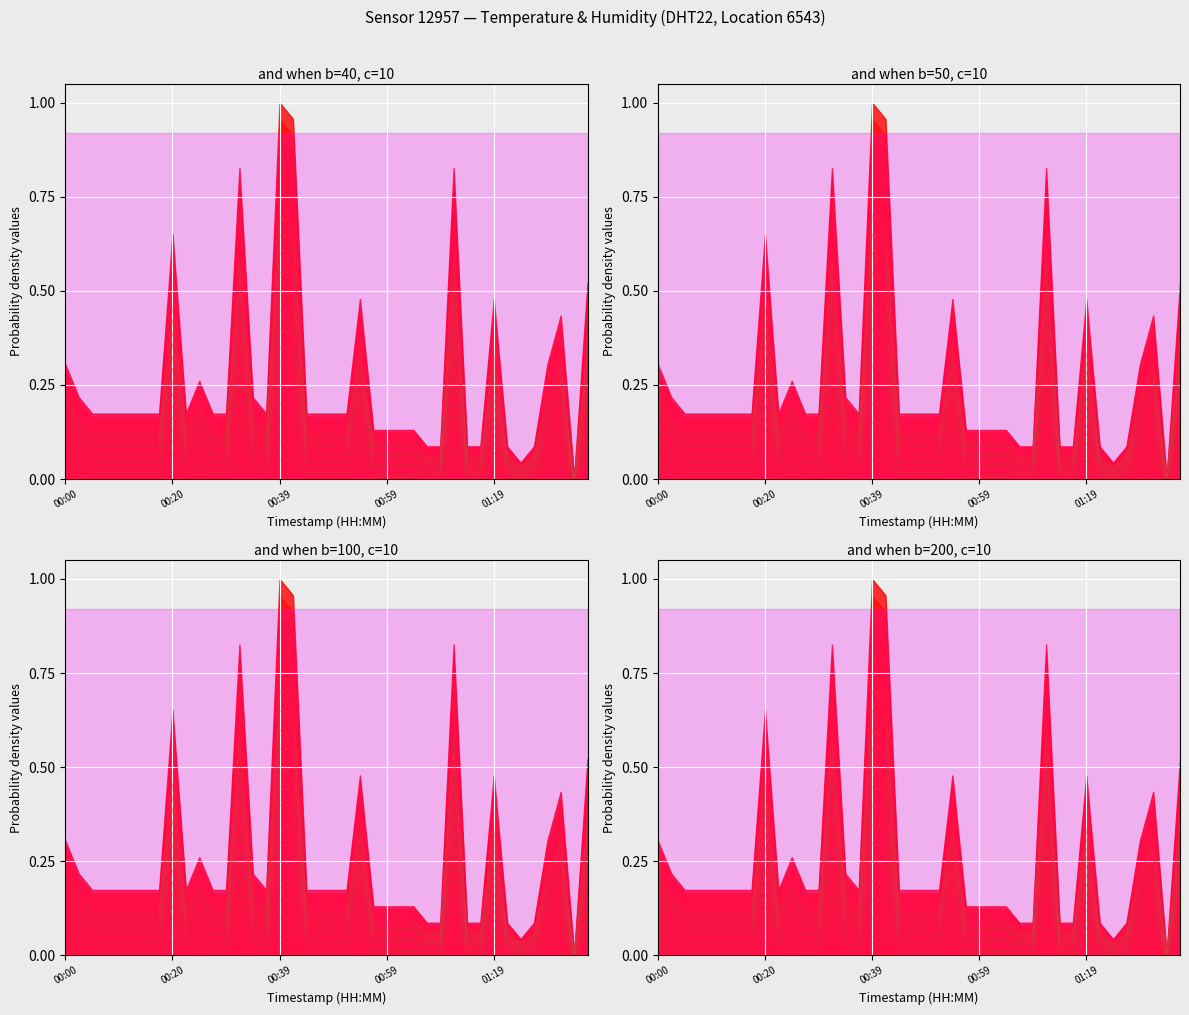

How many points are lower than both their immediate neighbors (excluding endpoints)?

4